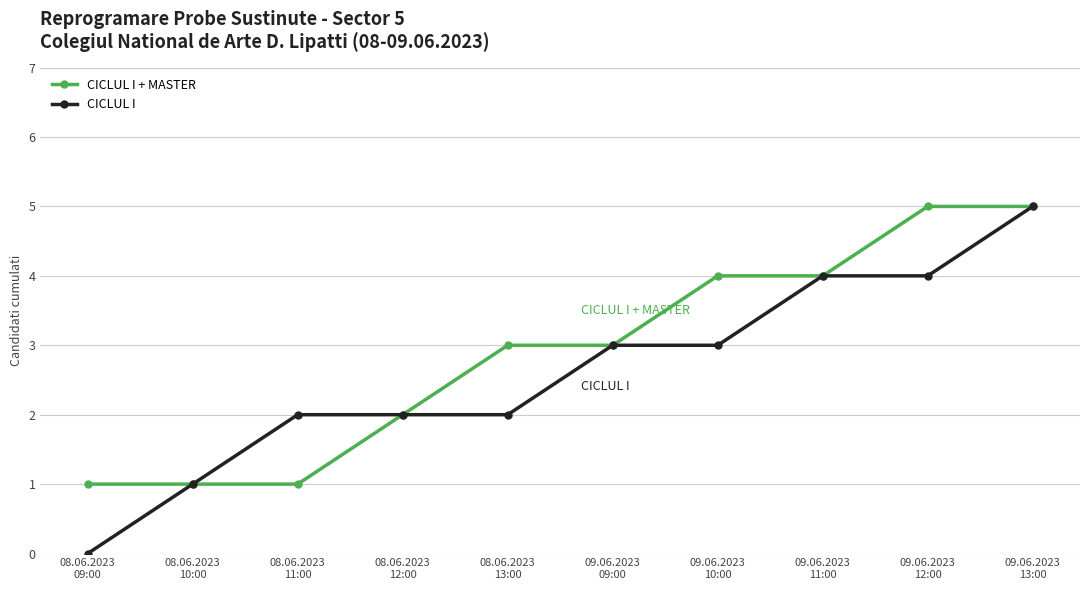

The value of CICLUL I + MASTER at 08.06.2023
12:00 is 1. True or false?

False